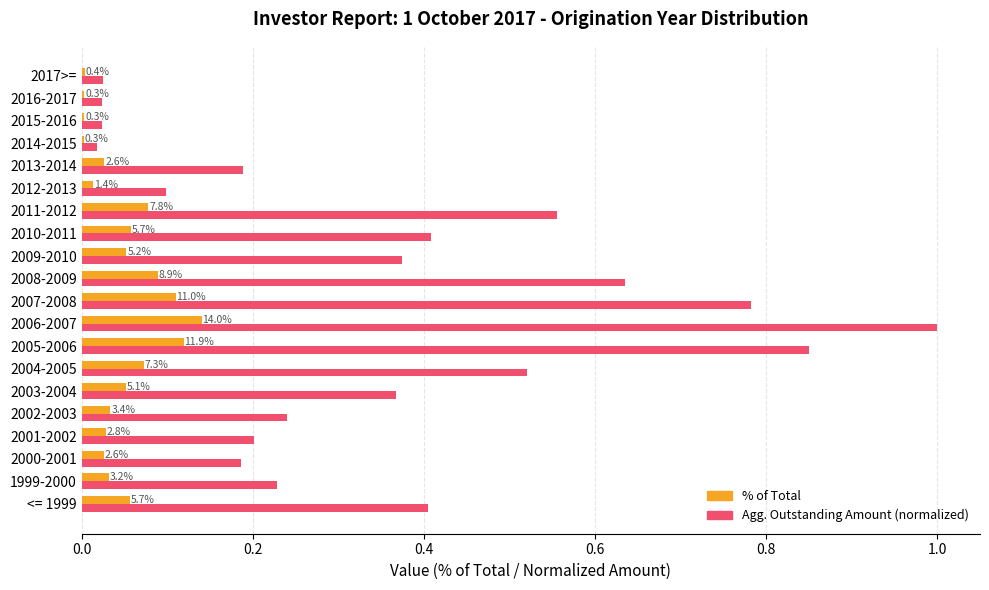

Rank the series by their average value, from highest to lowest.

Agg. Outstanding Amount (normalized), % of Total